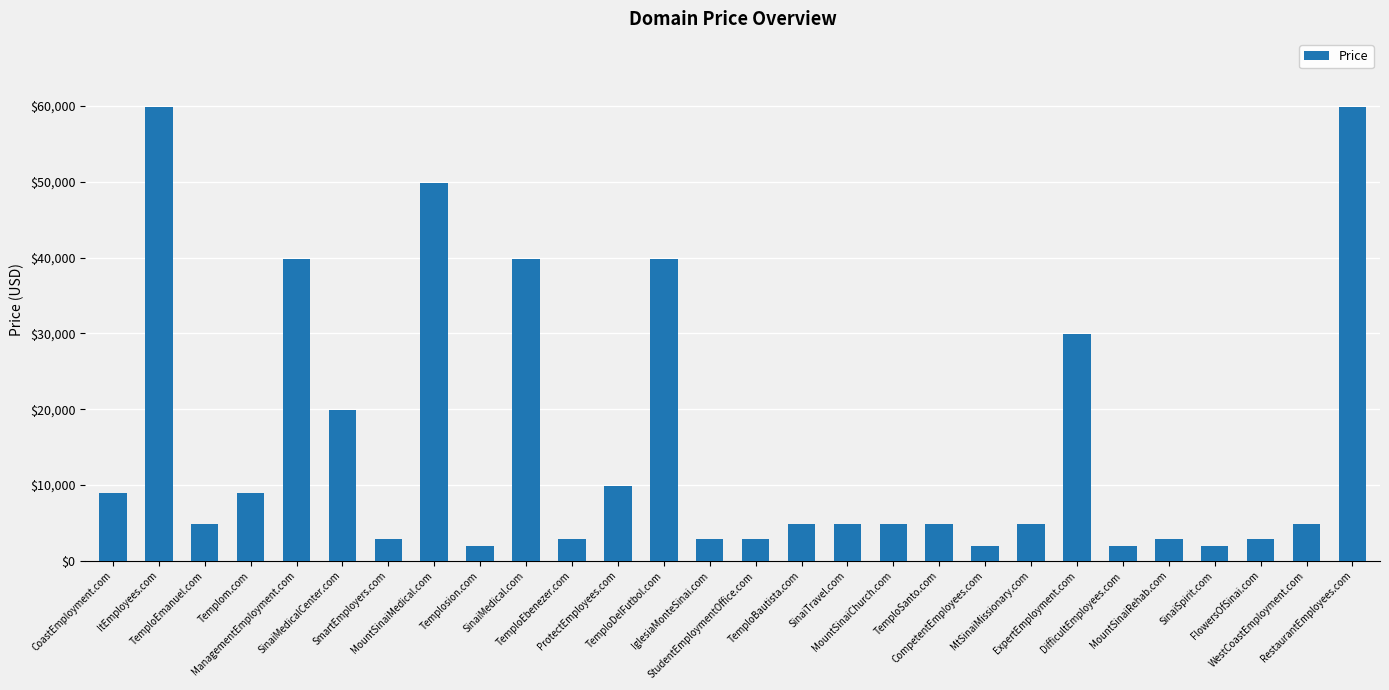

Between DifficultEmployees.com and ExpertEmployment.com, which is larger?

ExpertEmployment.com